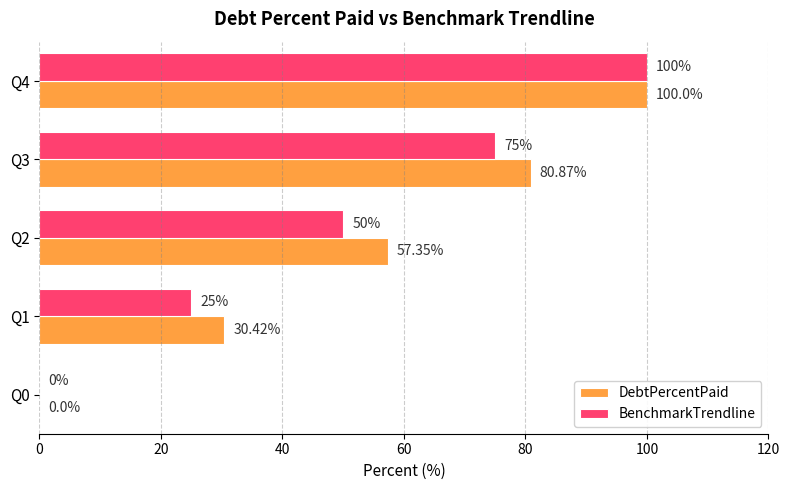

What is the sum of all BenchmarkTrendline values?

250.0